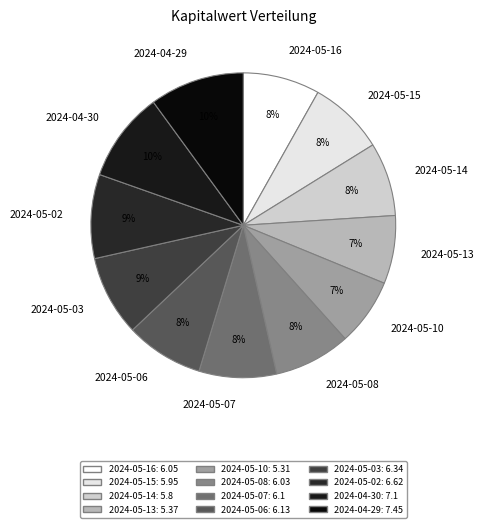

Is it true that 2024-05-03 is 9% of the pie?

True